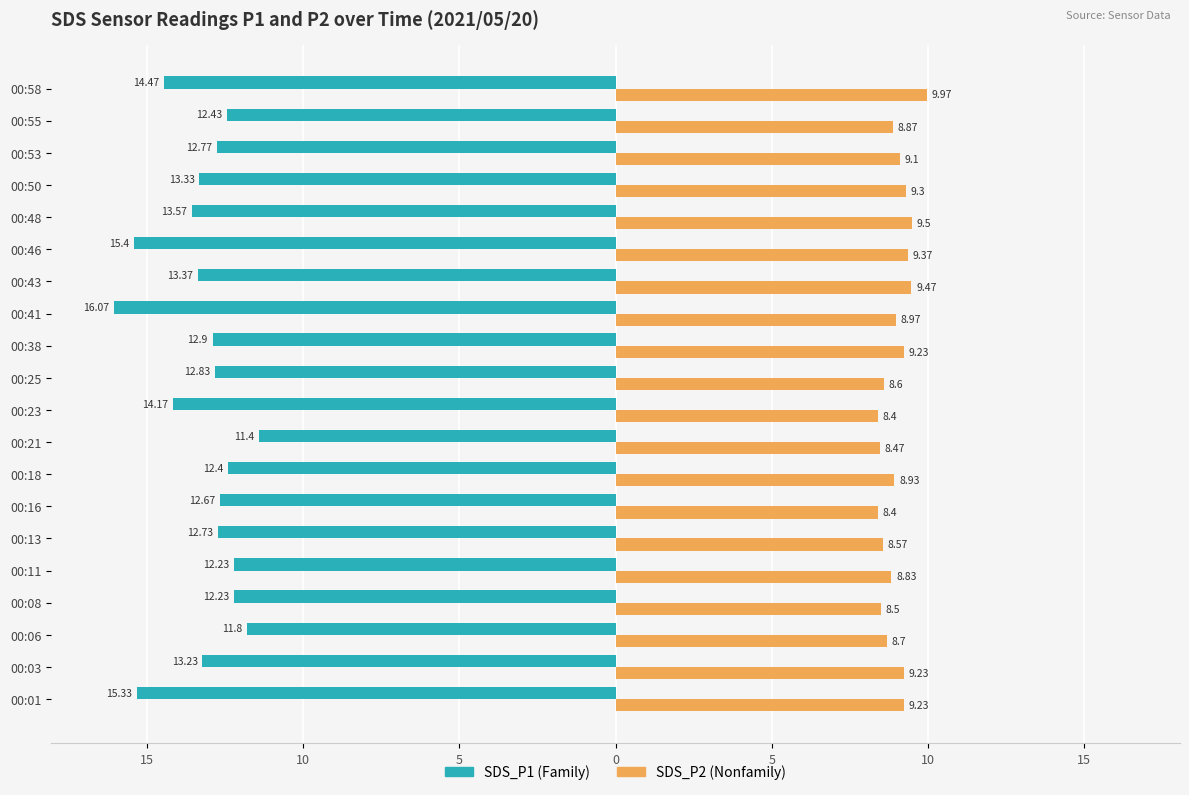

Reading right to left, what are all the values shown in this chart?

SDS_P1: -14.5	-12.4	-12.8	-13.3	-13.6	-15.4	-13.4	-16.1	-12.9	-12.8	-14.2	-11.4	-12.4	-12.7	-12.7	-12.2	-12.2	-11.8	-13.2	-15.3
SDS_P2: 10.0	8.9	9.1	9.3	9.5	9.4	9.5	9.0	9.2	8.6	8.4	8.5	8.9	8.4	8.6	8.8	8.5	8.7	9.2	9.2